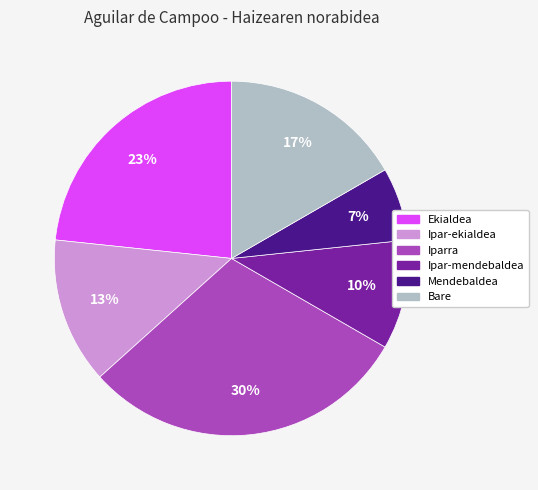

Is there a majority slice in this chart?

No